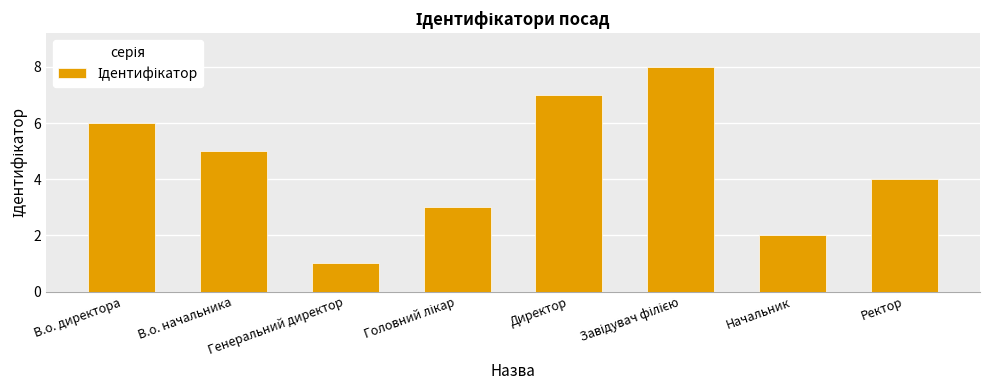

How many data points are less than 5?

4